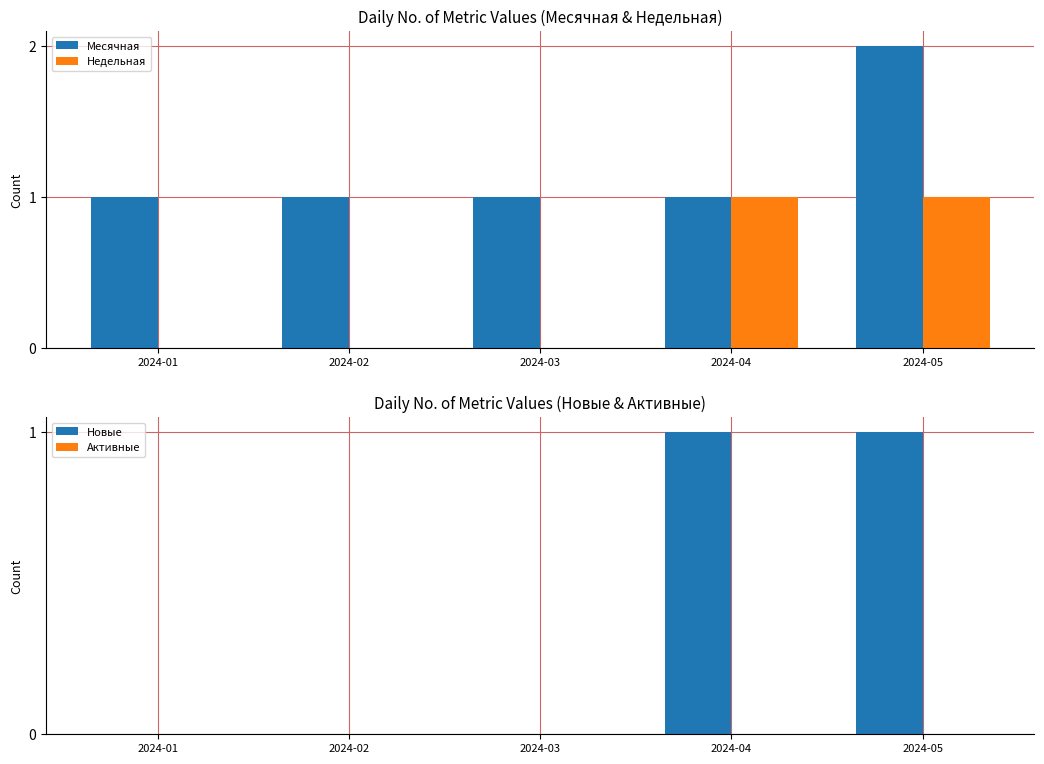

Is the value of Недельная at 2024-05 greater than the value of Активные at 2024-01?

Yes